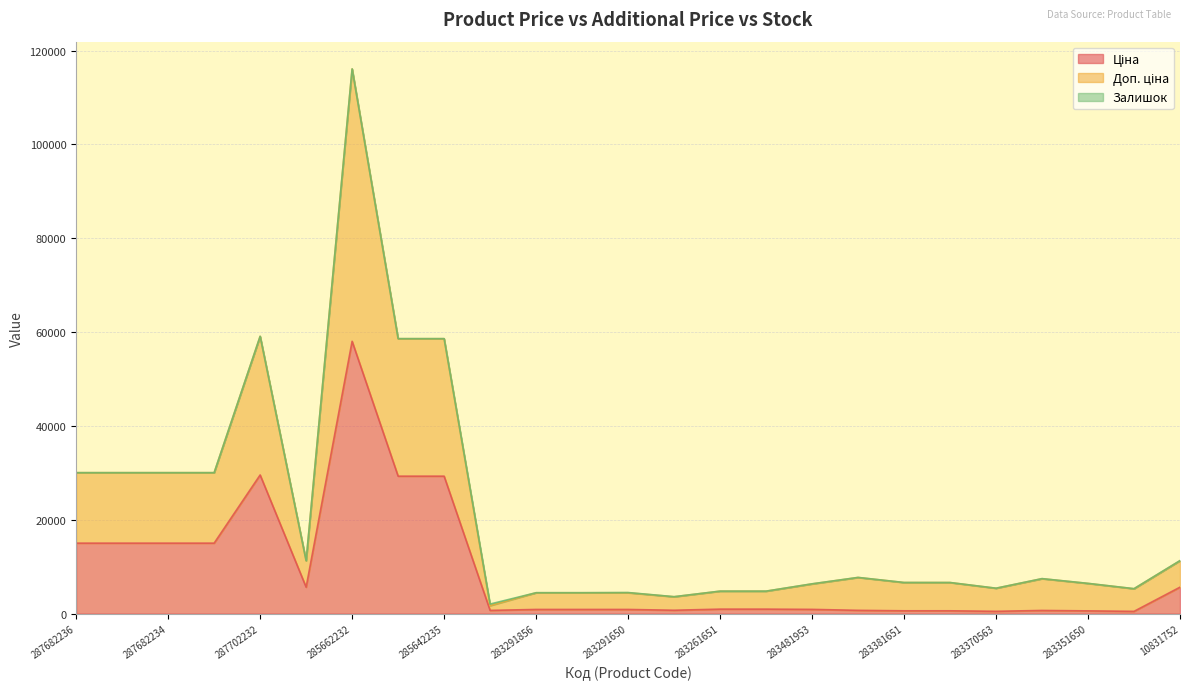

True or false: Ціна and Доп. ціна intersect in this chart.

False